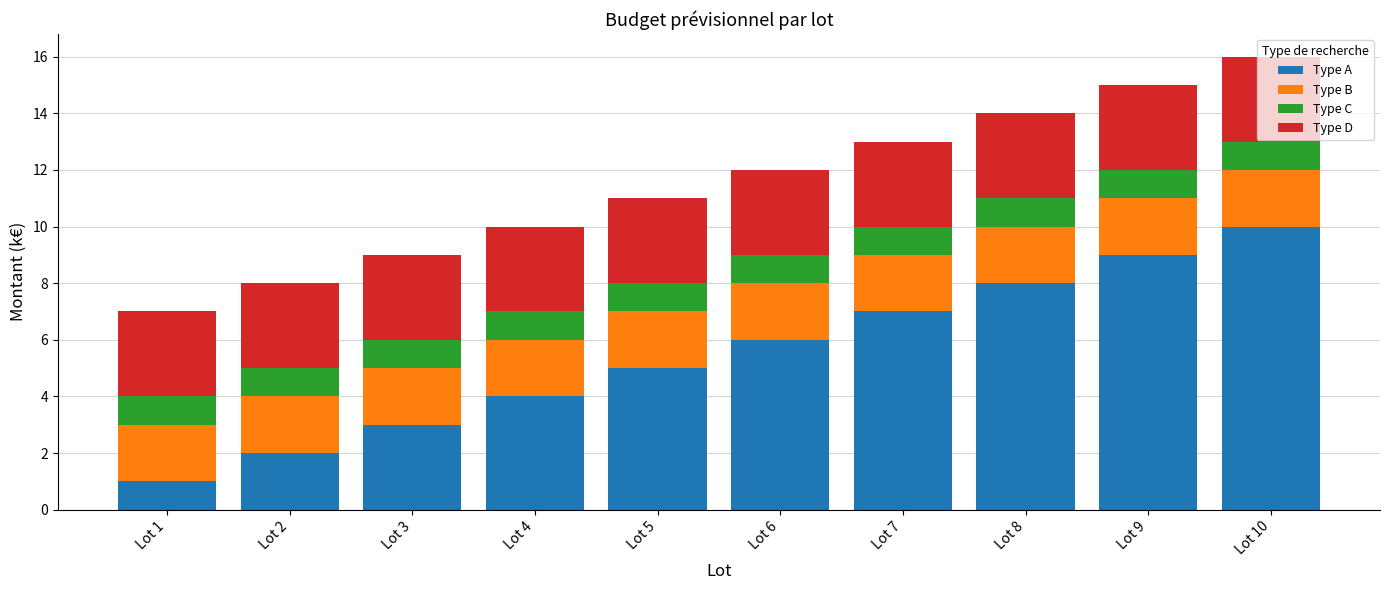

Which category has the highest value in the Type A series?

Lot 10